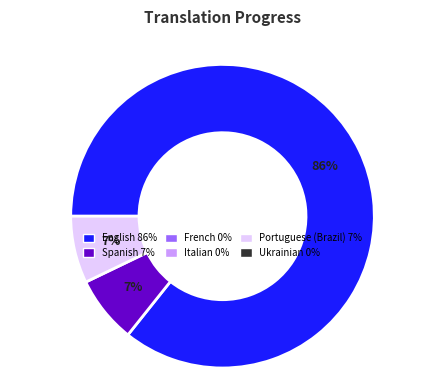

Count the number of slices in the pie.

3